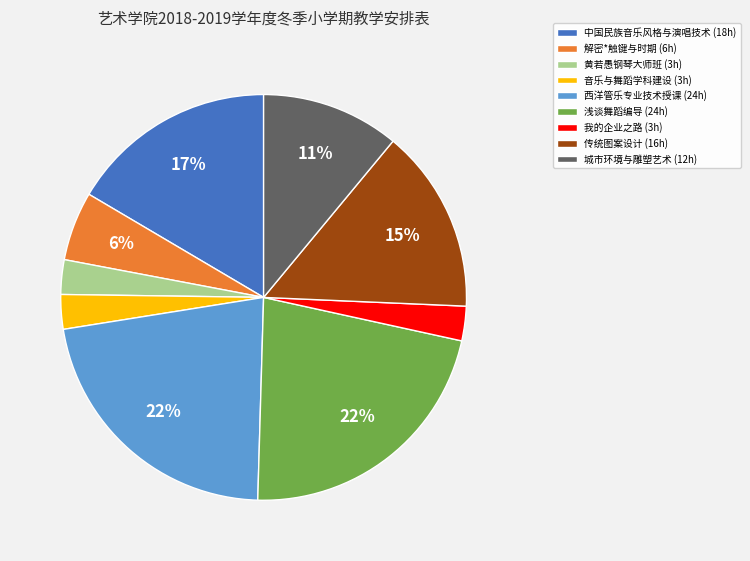

What is the ratio of the value at 我的企业之路 (3h) to the value at 黄若愚钢琴大师班 (3h)?

1.0